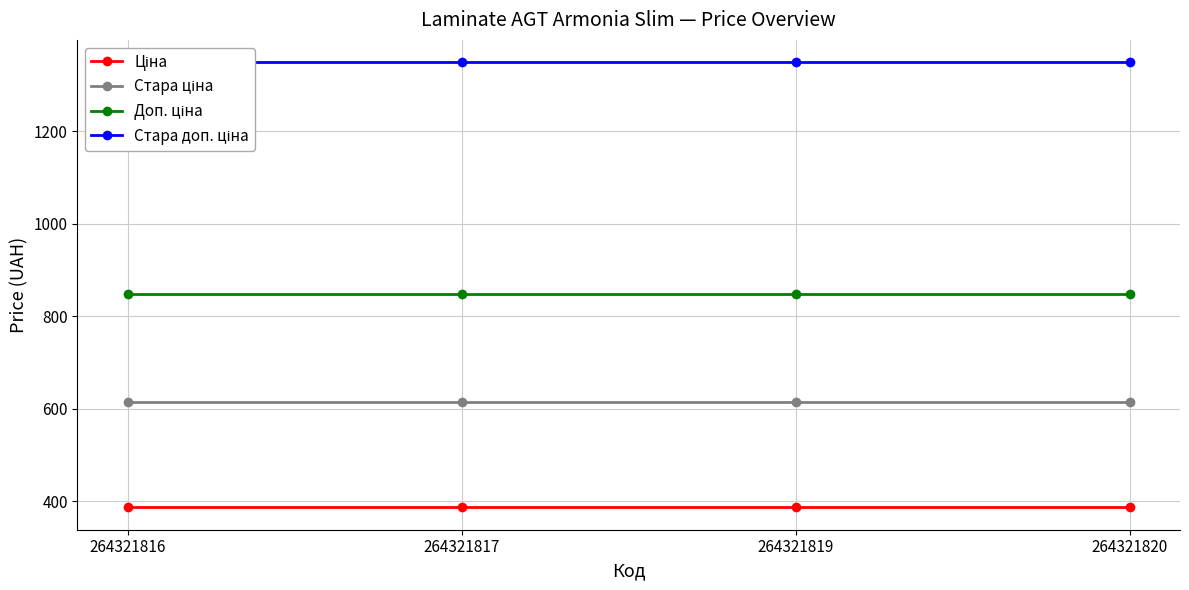

What is the approximate value of Стара ціна at 264321817?

615.1